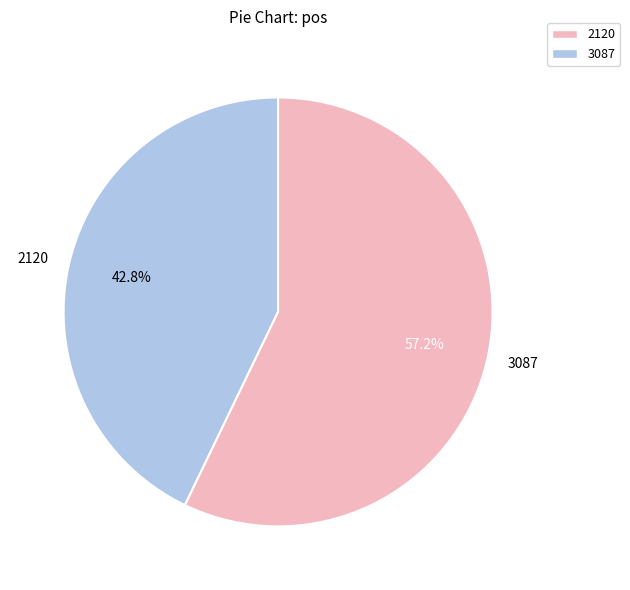

Approximately how many times larger is the value at 3087 compared to 2120?

1.3